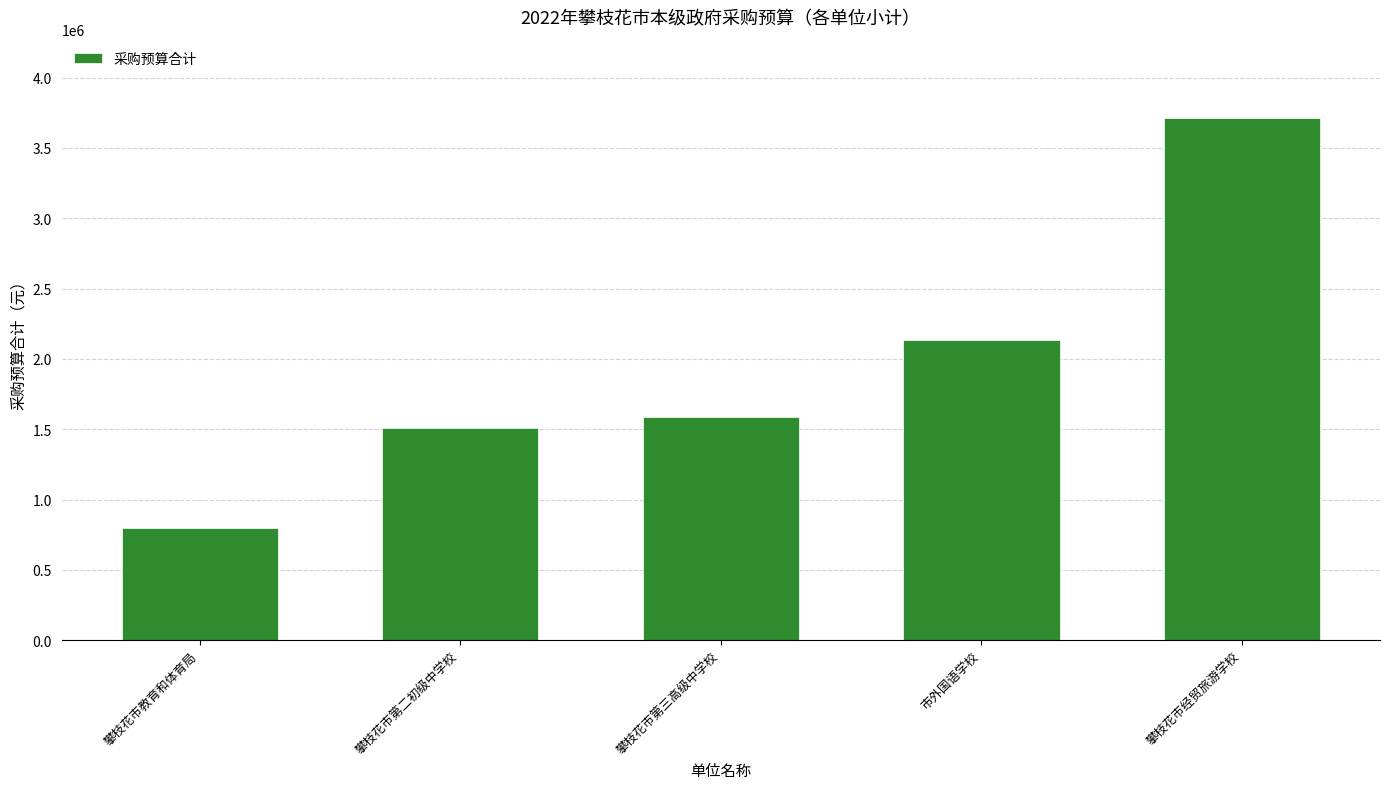

Reading left to right, extract all data points from this chart.

攀枝花市教育和体育局=800000	攀枝花市第二初级中学校=1507000	攀枝花市第三高级中学校=1590000	市外国语学校=2136000	攀枝花市经贸旅游学校=3712100